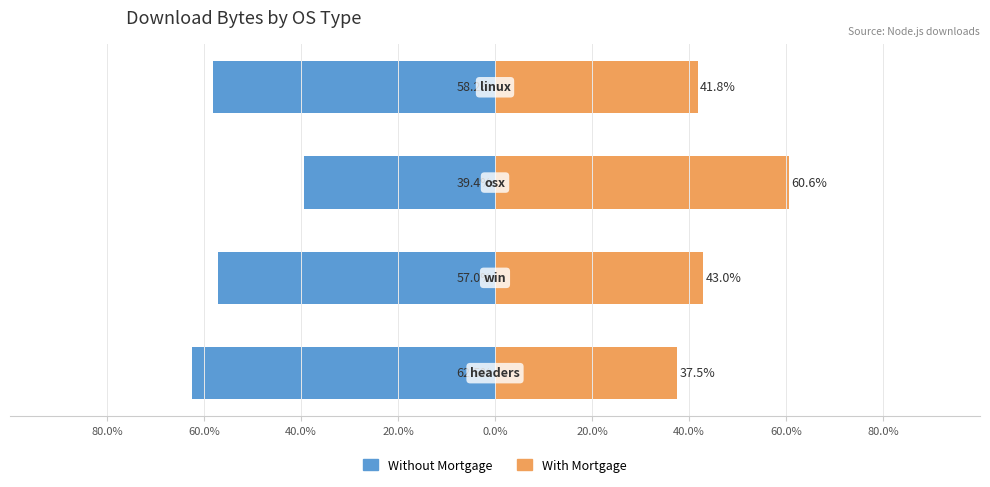

Which series has the widest spread of values?

With Mortgage